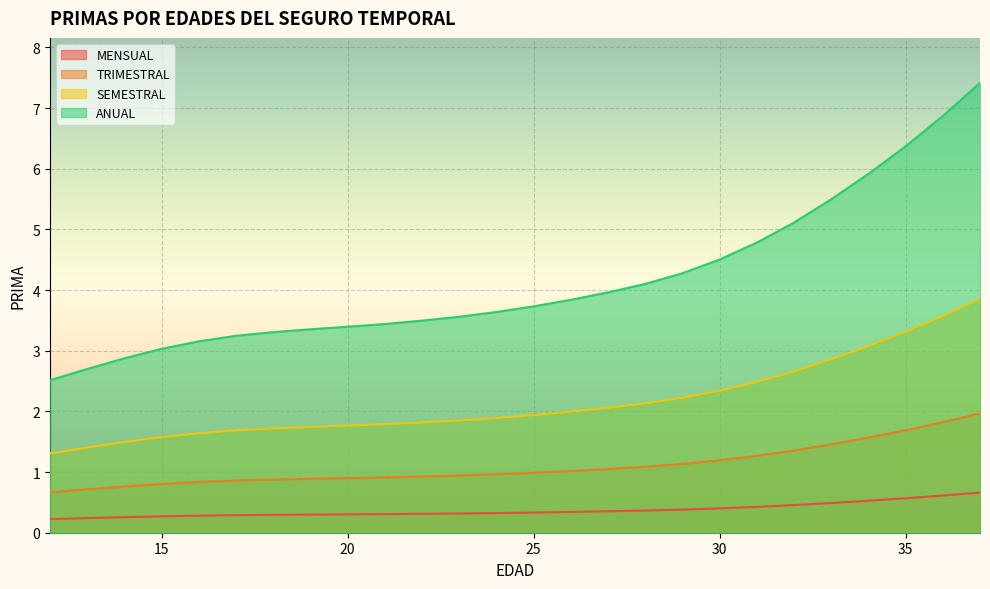

How many lines are shown in the chart?

4